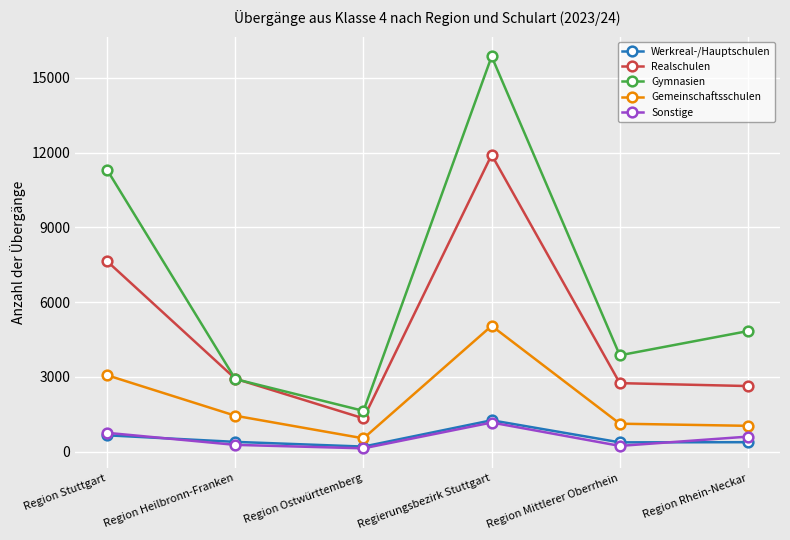

What is the average value of the Realschulen series?

4869